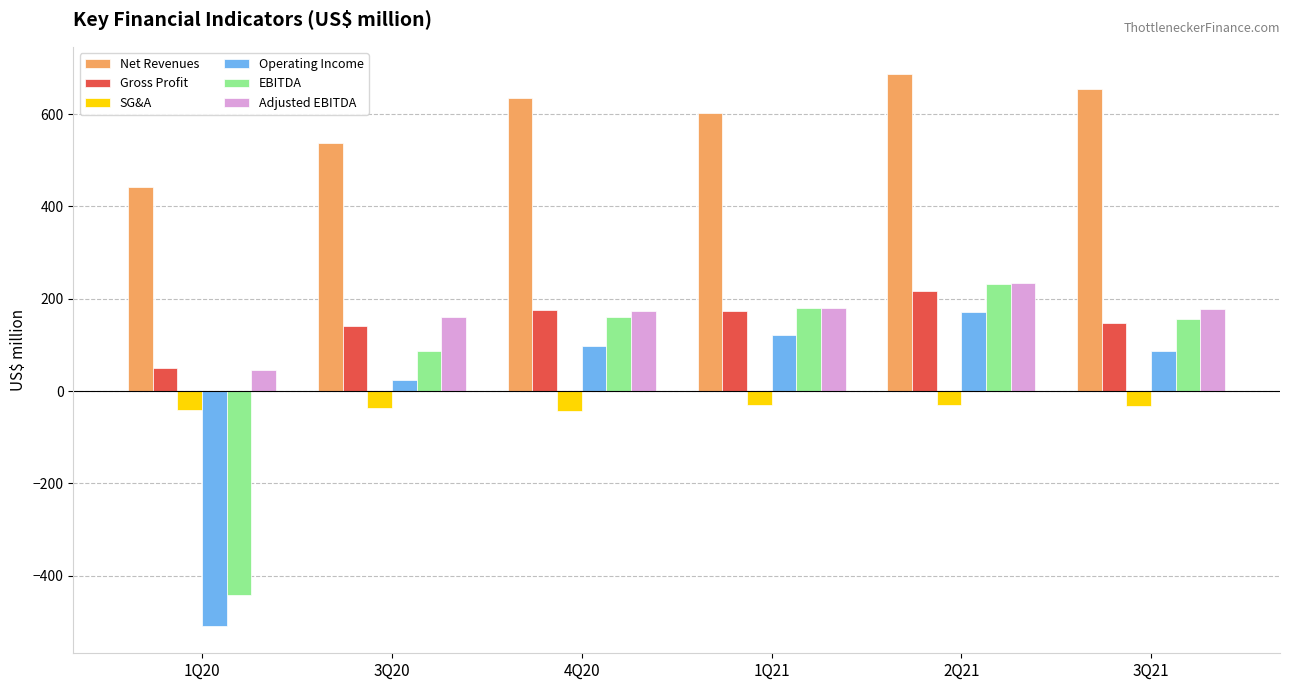

What is the total value across all series at 3Q21?

1191.5